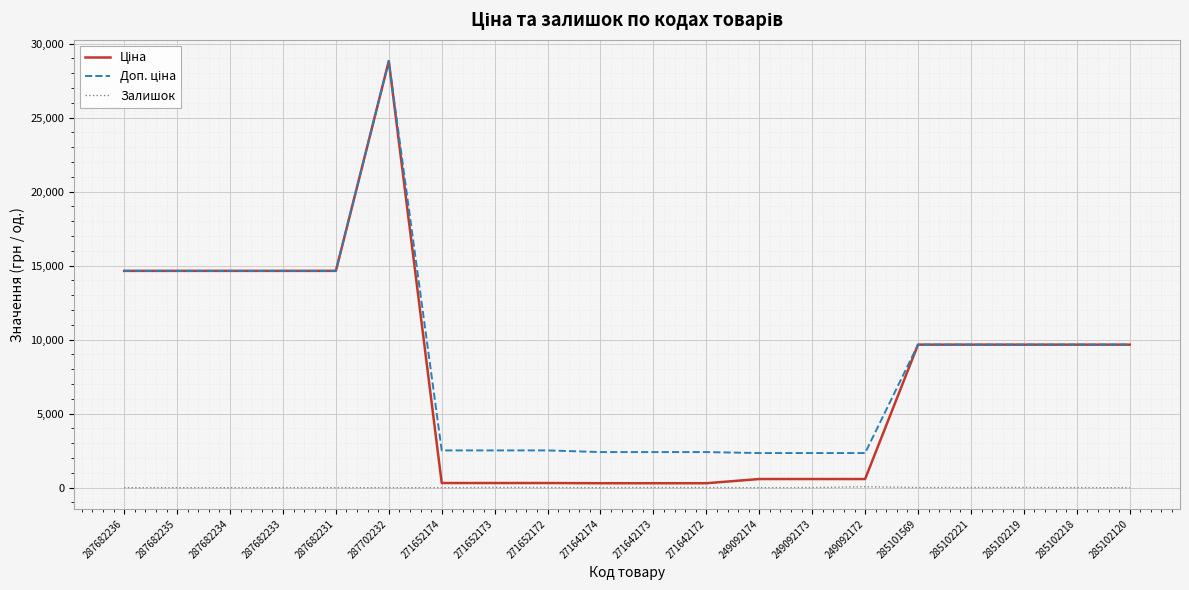

Which label corresponds to the largest value in the chart?

287702232